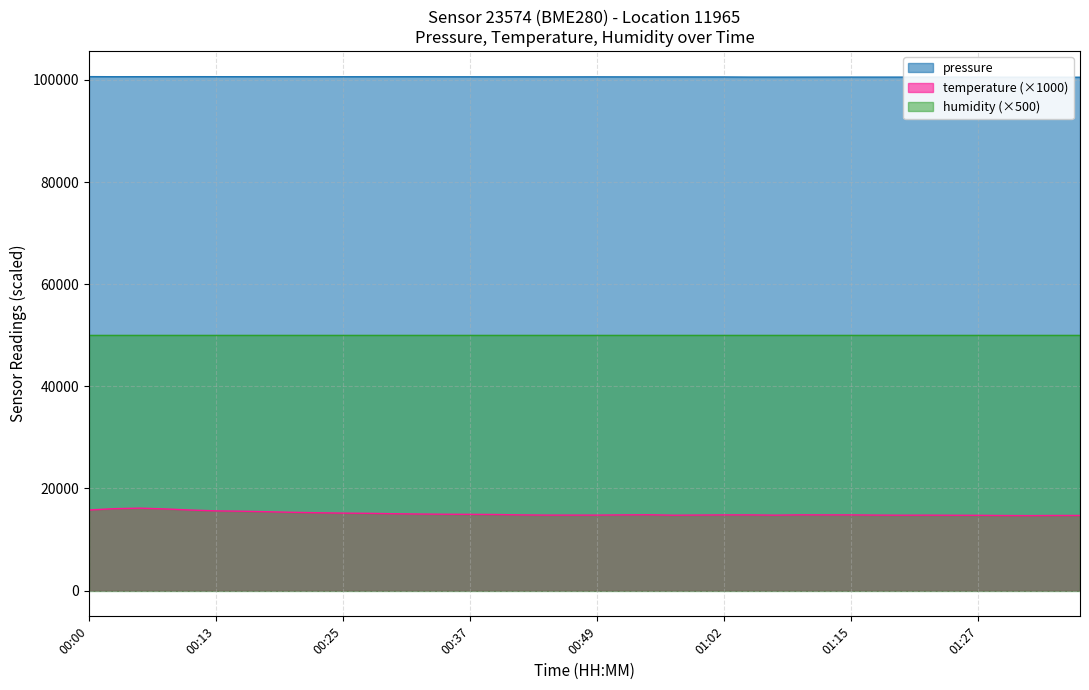

What is the difference between the maximum and second lowest values in the temperature series?

1440.0